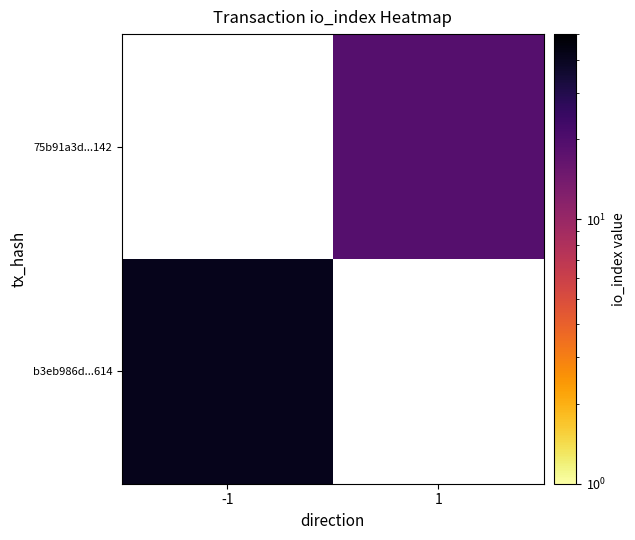

List the series in order of their peak value, lowest first.

b3eb986d...614, 75b91a3d...142